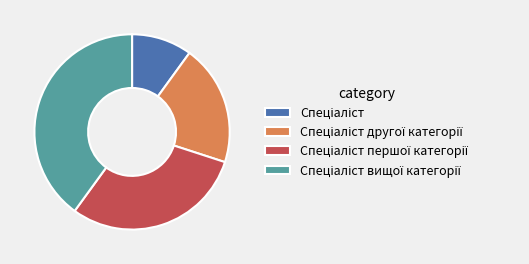

Is there any slice that represents more than half of the pie?

No